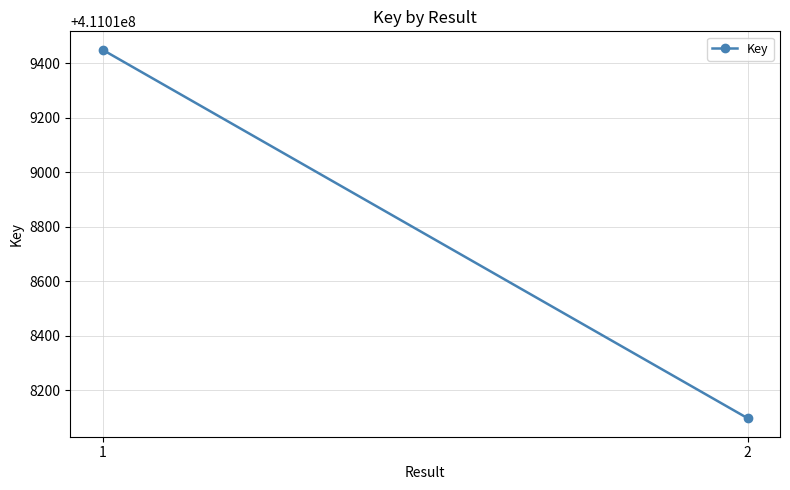

What is the difference between the maximum and minimum values?

1353